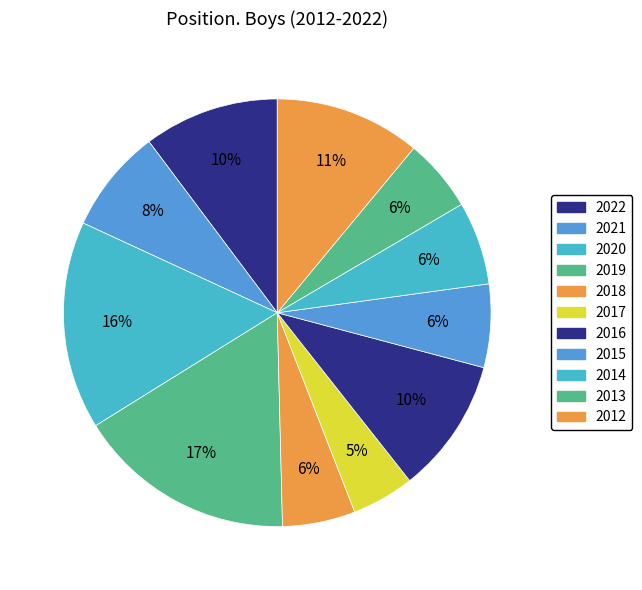

Is there a majority slice in this chart?

No